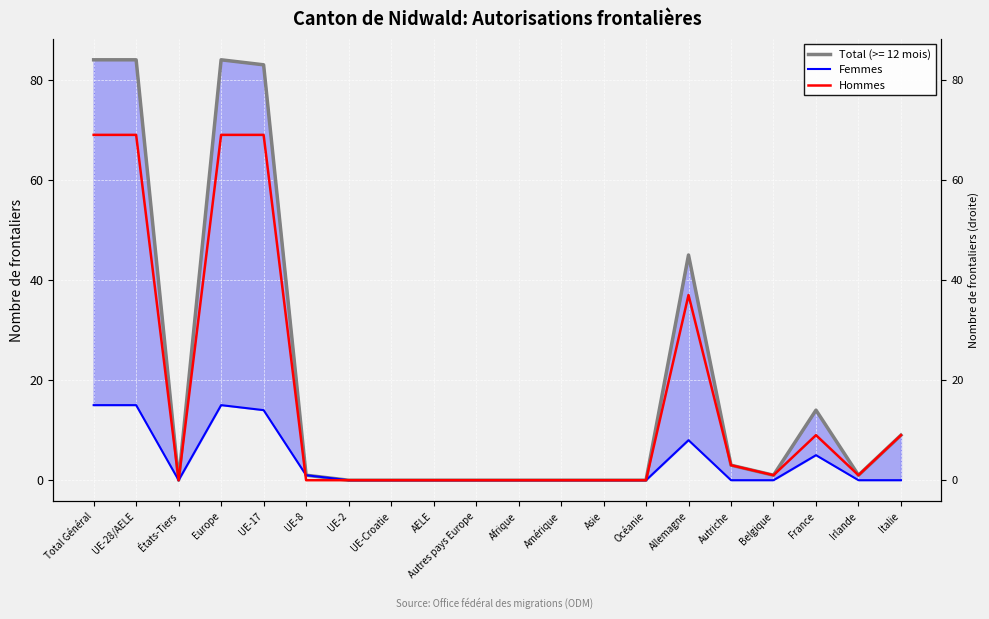

Reading right to left, what are all the values shown in this chart?

Femmes: Italie=0	Irlande=0	France=5	Belgique=0	Autriche=0	Allemagne=8	Océanie=0	Asie=0	Amérique=0	Afrique=0	Autres pays Europe=0	AELE=0	UE-Croatie=0	UE-2=0	UE-8=1	UE-17=14	Europe=15	États-Tiers=0	UE-28/AELE=15	Total Général=15
Hommes: Italie=9	Irlande=1	France=9	Belgique=1	Autriche=3	Allemagne=37	Océanie=0	Asie=0	Amérique=0	Afrique=0	Autres pays Europe=0	AELE=0	UE-Croatie=0	UE-2=0	UE-8=0	UE-17=69	Europe=69	États-Tiers=0	UE-28/AELE=69	Total Général=69